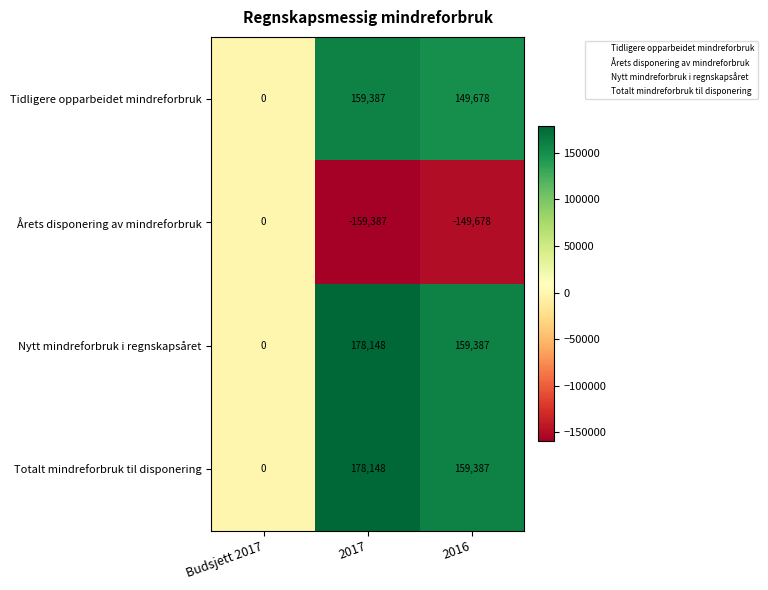

Reading left to right, what are all the values shown in this chart?

Tidligere opparbeidet mindreforbruk: Budsjett 2017=0	2017=159387	2016=149678
Årets disponering av mindreforbruk: Budsjett 2017=0	2017=-159387	2016=-149678
Nytt mindreforbruk i regnskapsåret: Budsjett 2017=0	2017=178148	2016=159387
Totalt mindreforbruk til disponering: Budsjett 2017=0	2017=178148	2016=159387